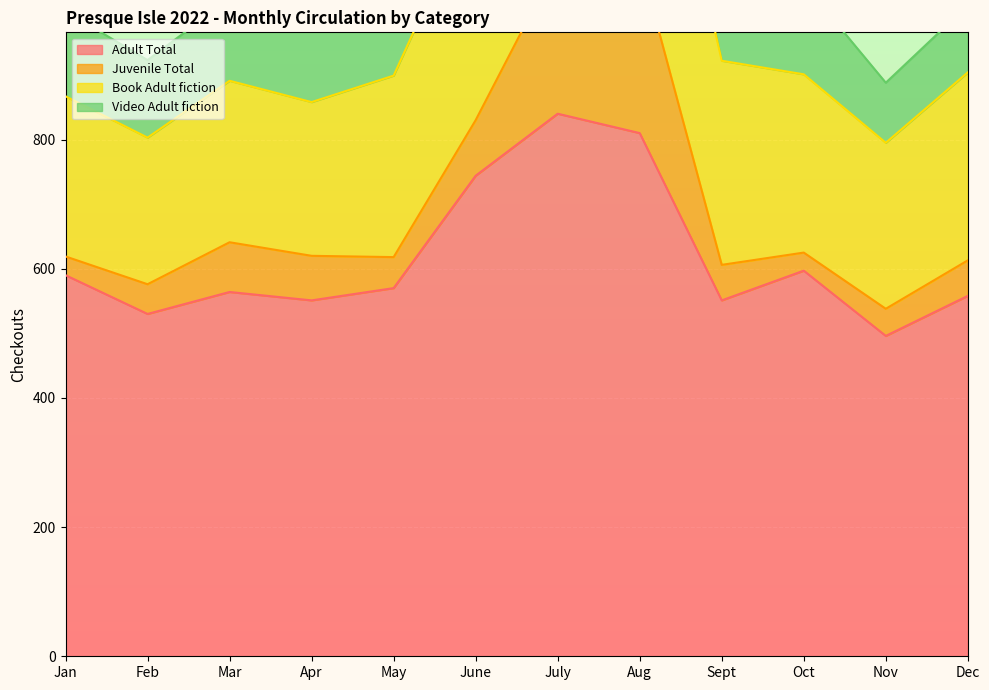

Which label corresponds to the smallest value in the chart?

Oct